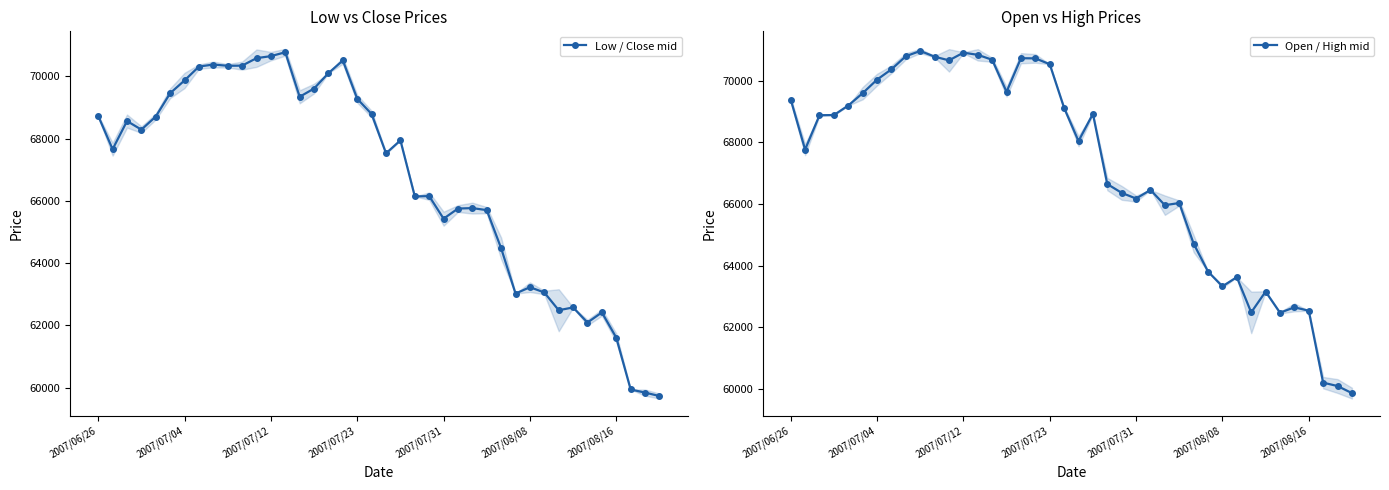

True or false: Open / High mid and Low / Close mid intersect in this chart.

False